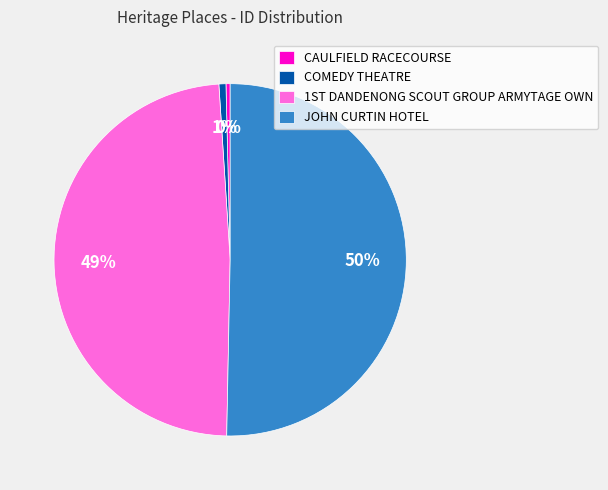

What is the majority slice?

JOHN CURTIN HOTEL